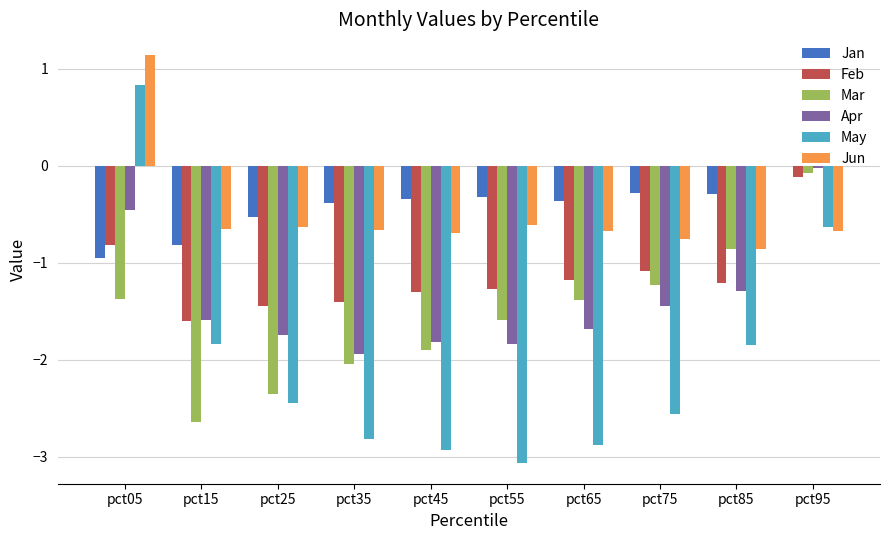

Count the number of data series in this chart.

6